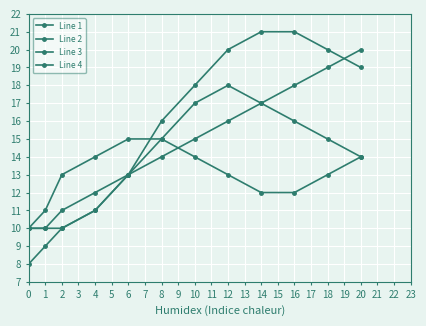

What is the minimum value for Line 1?

10